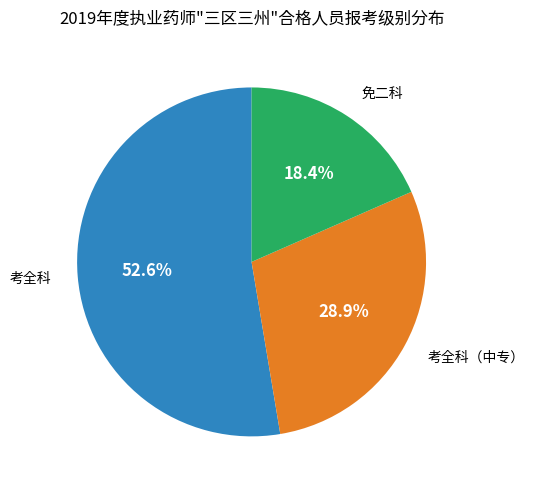

Is there any slice that represents more than half of the pie?

Yes